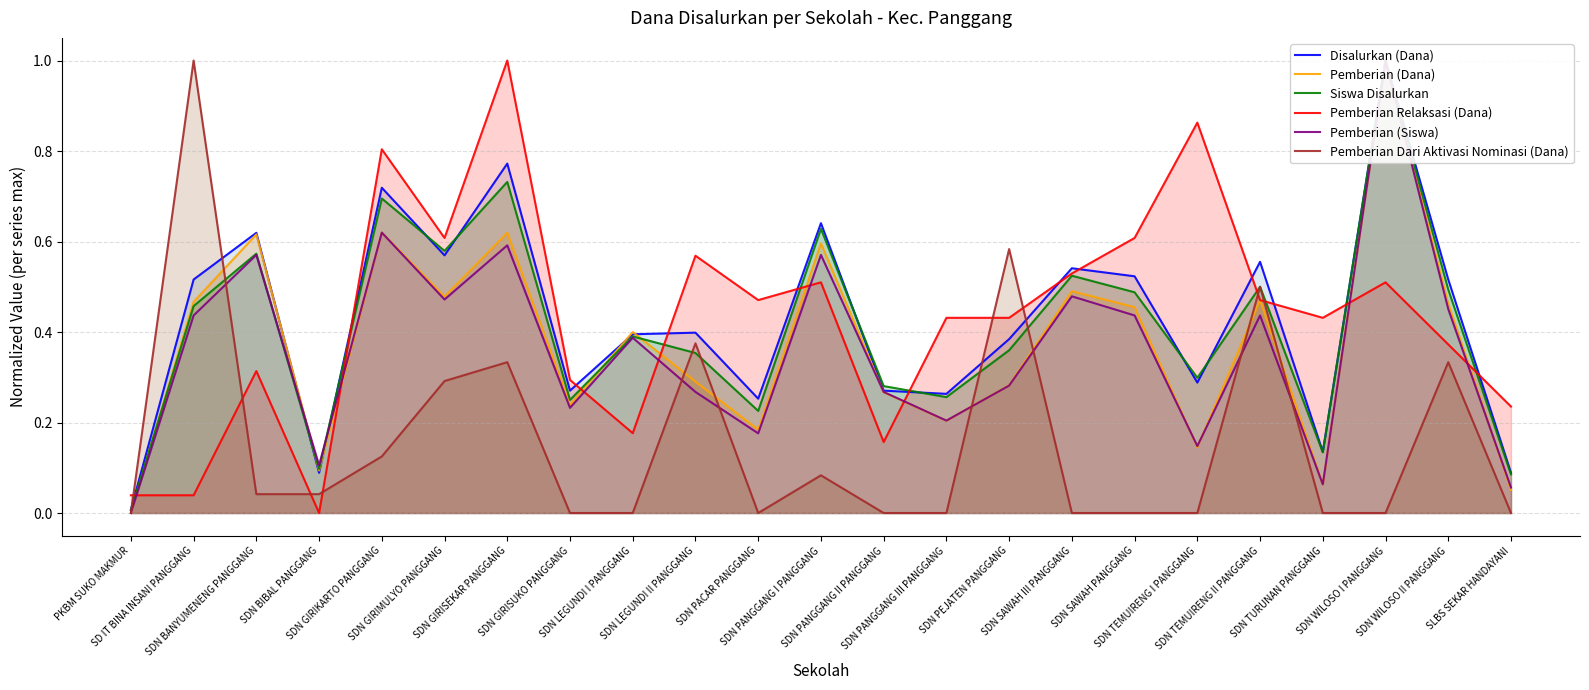

What are all the series names shown in the legend?

Disalurkan (Dana), Pemberian (Dana), Siswa Disalurkan, Pemberian Relaksasi (Dana), Pemberian (Siswa), Pemberian Dari Aktivasi Nominasi (Dana)